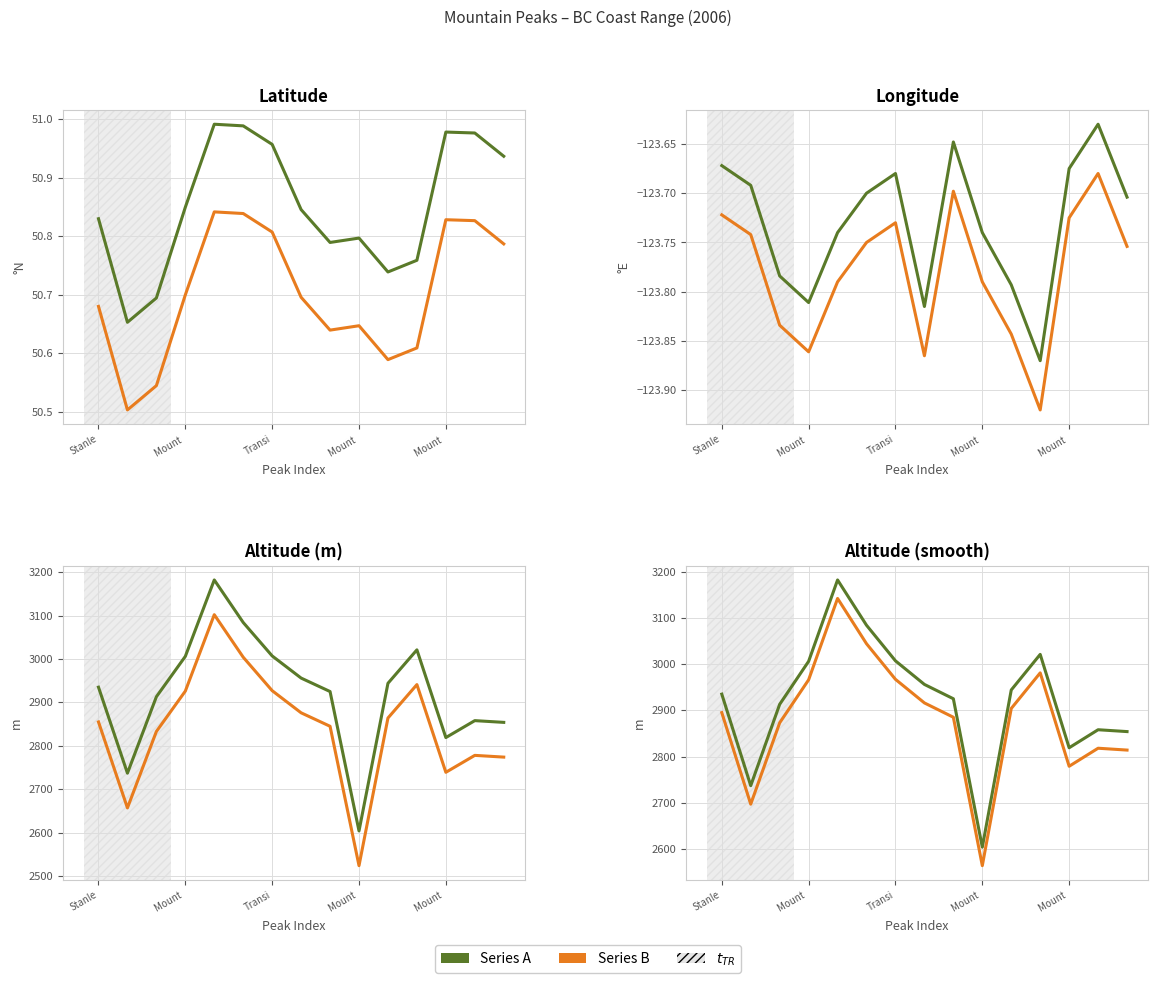

At which category does the chart reach its peak across all series?

Mount 